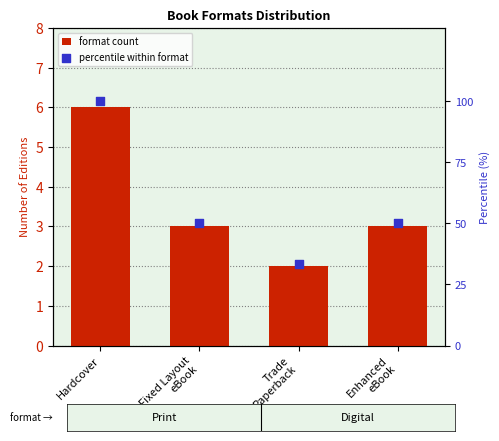

At which category is the sum across all series the highest?

Hardcover